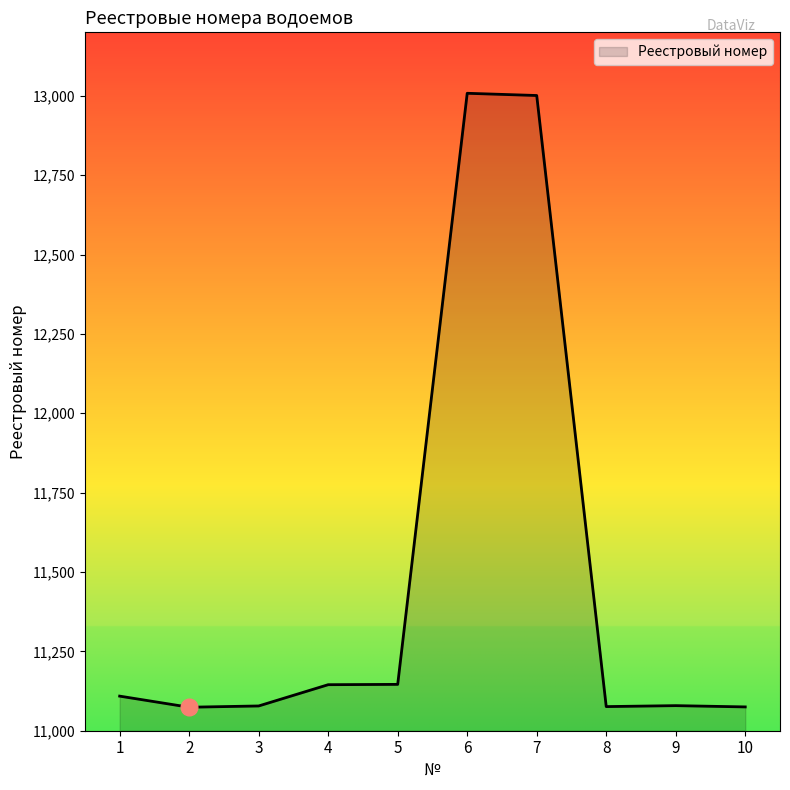

What is the greatest value displayed?

13008